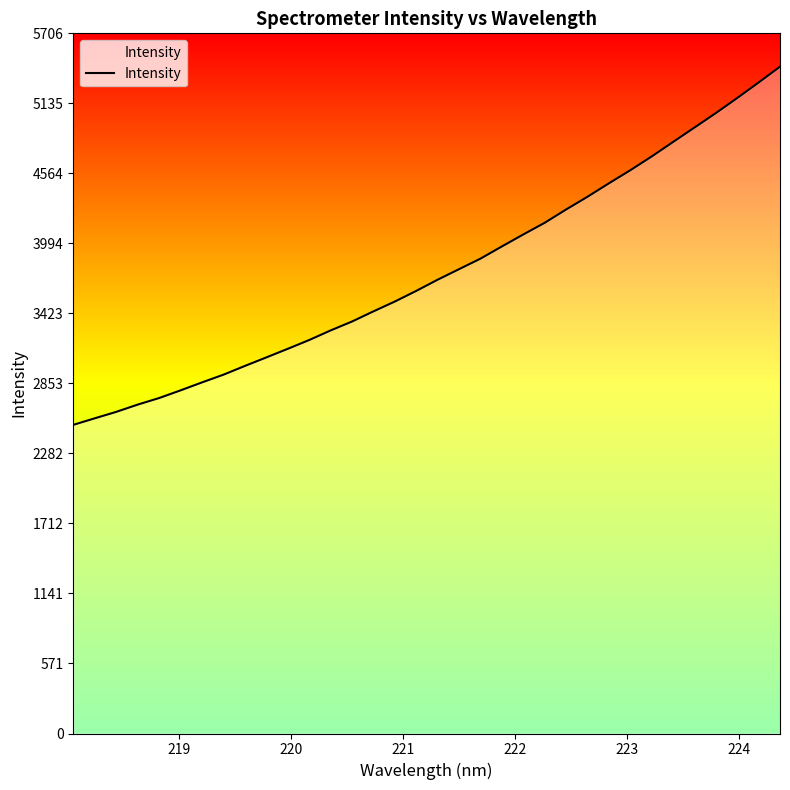

What is the maximum value shown in the chart?

5433.8